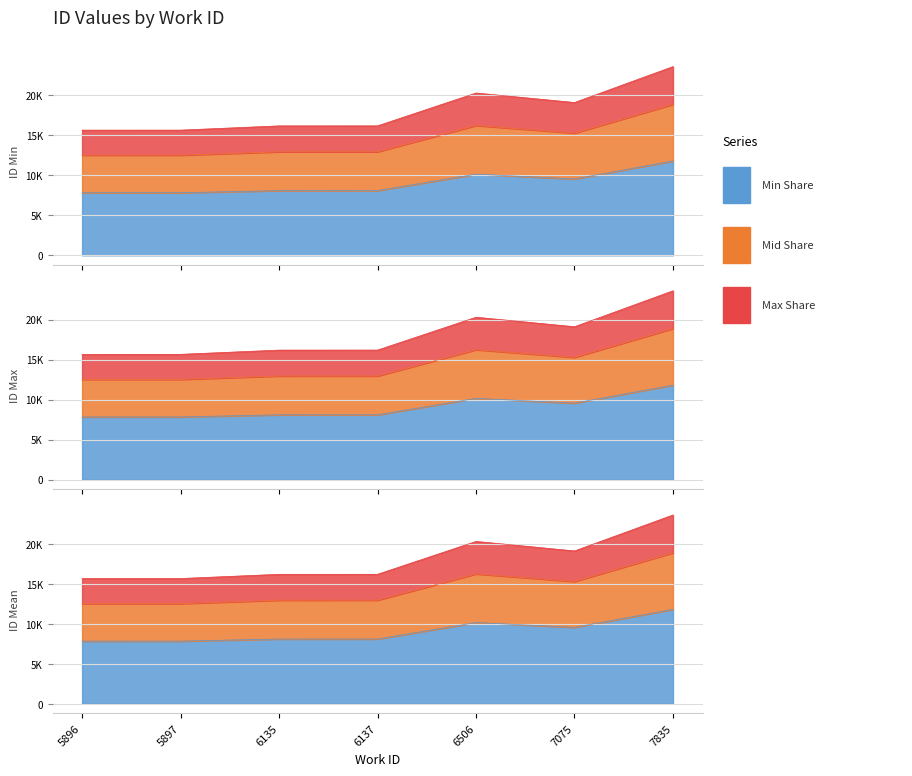

What is the difference between the highest and lowest values at 7835?

7082.4